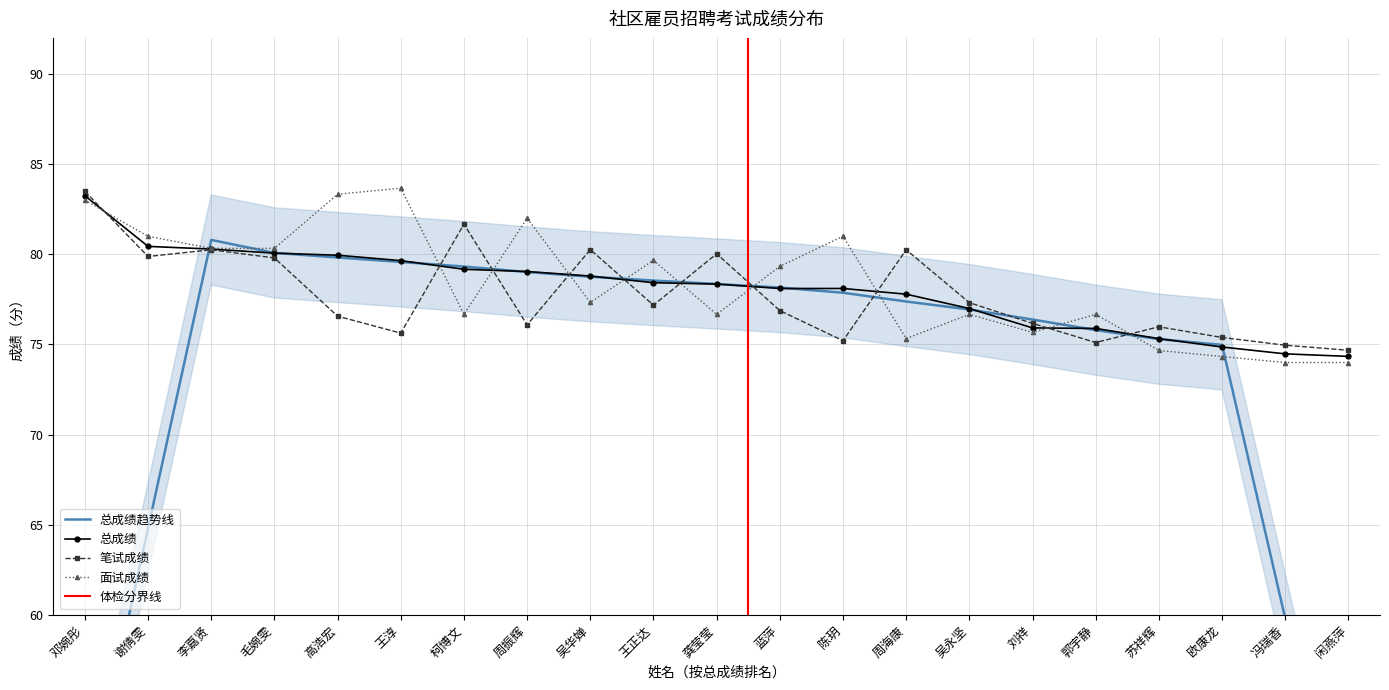

What is the smallest value displayed?

74.0